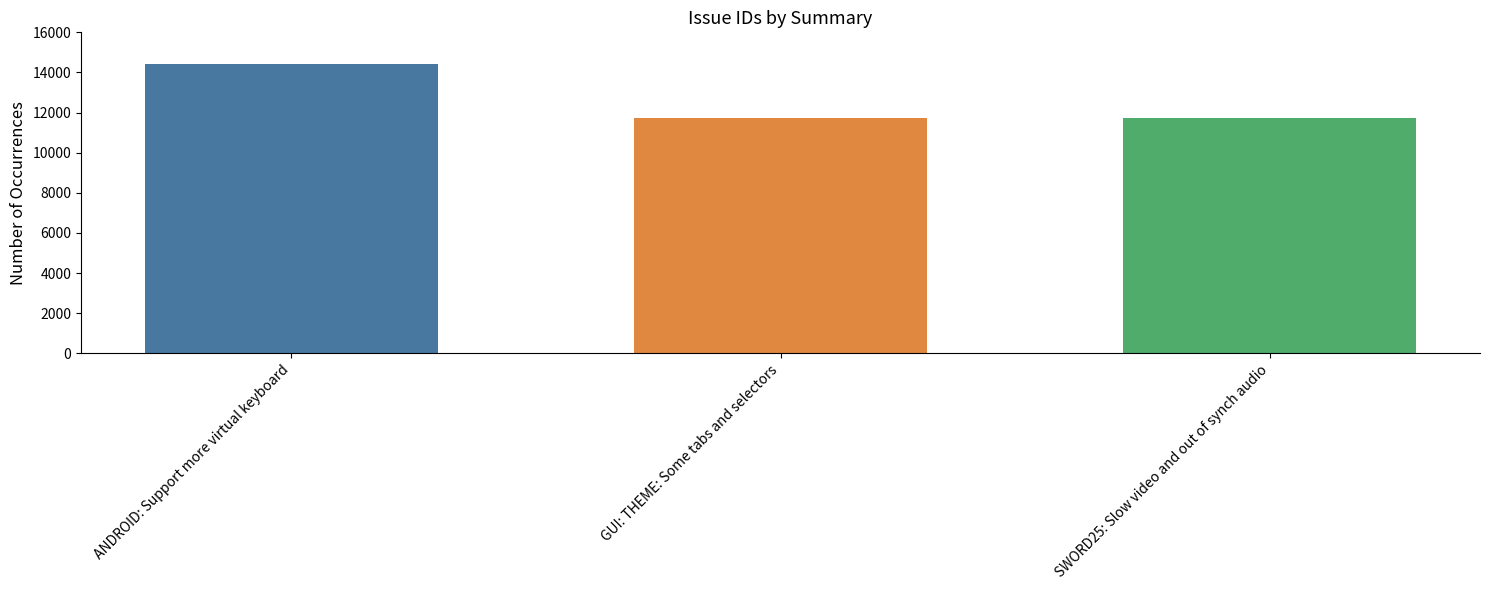

What is the smallest value displayed?

11724